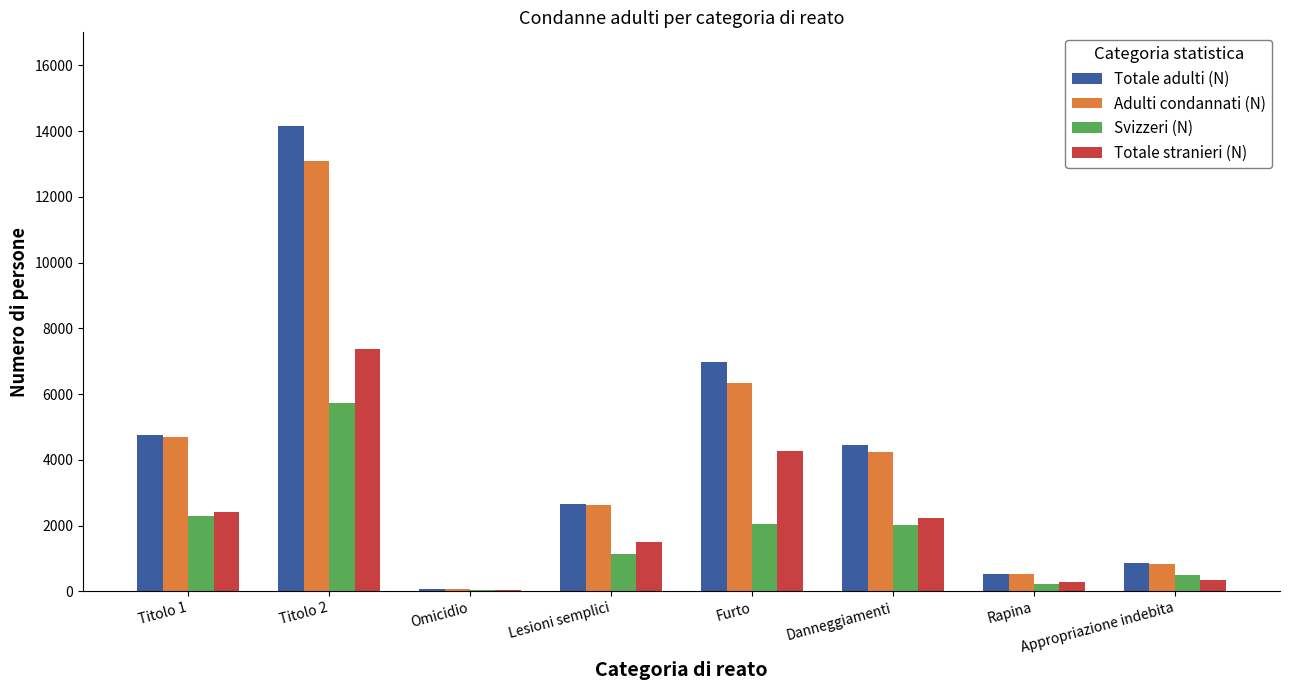

Between Rapina and Appropriazione indebita, which series saw the biggest shift?

Adulti condannati (N)